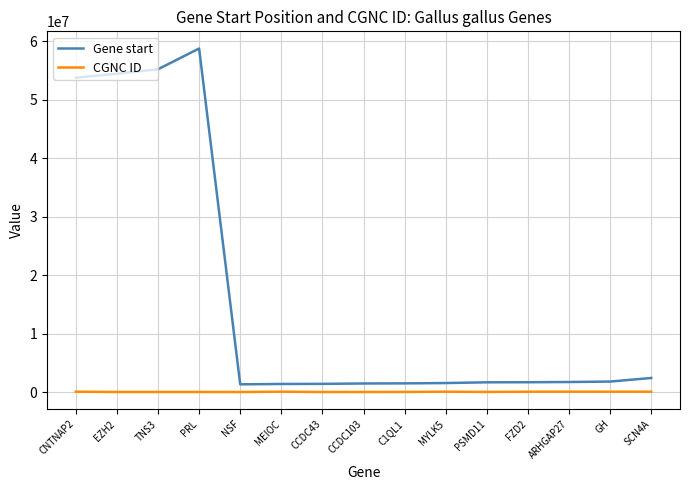

What is the difference between the highest and lowest values at SCN4A?

2342727